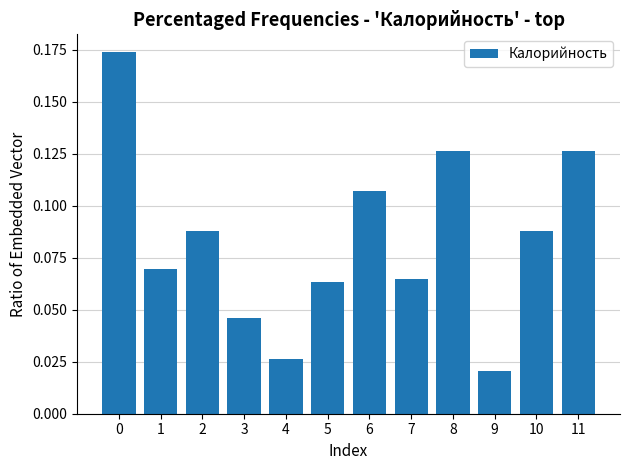

Which has a higher value, 11 or 6?

11